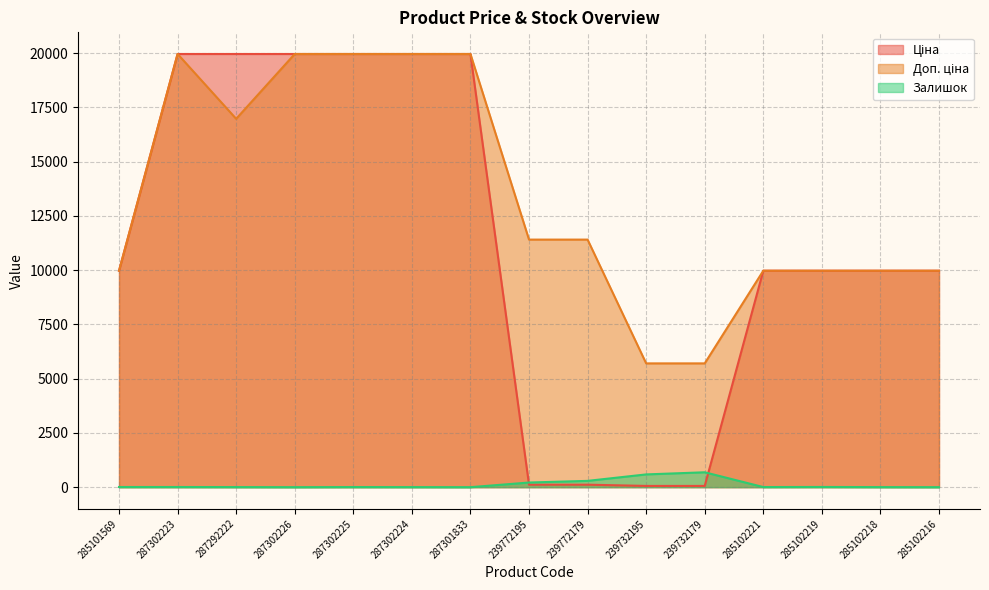

Is the value of Залишок at 239772195 greater than the value of Доп. ціна at 287302225?

No